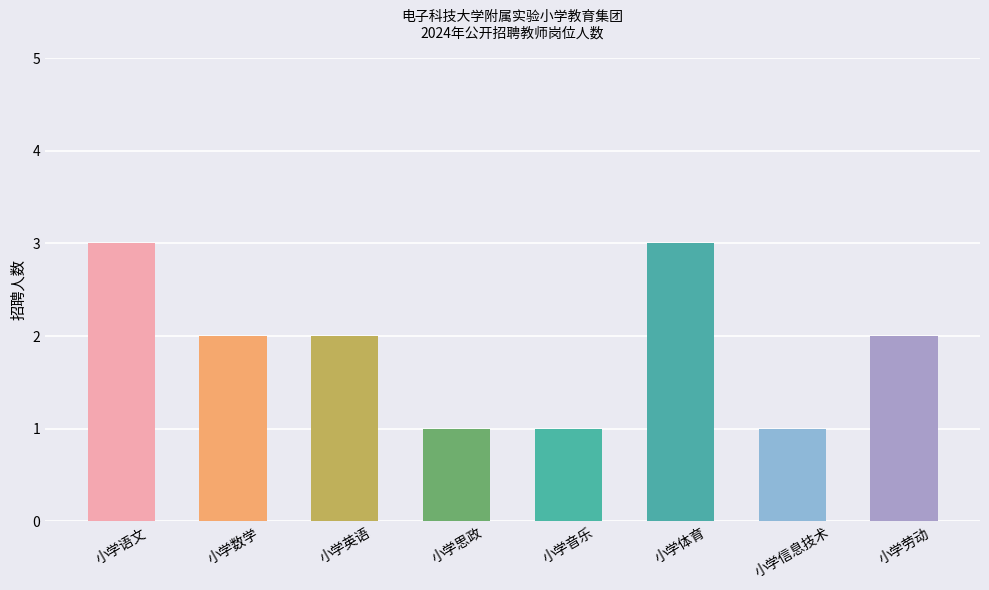

Reading left to right, what are all the values shown in this chart?

小学语文=3	小学数学=2	小学英语=2	小学思政=1	小学音乐=1	小学体育=3	小学信息技术=1	小学劳动=2